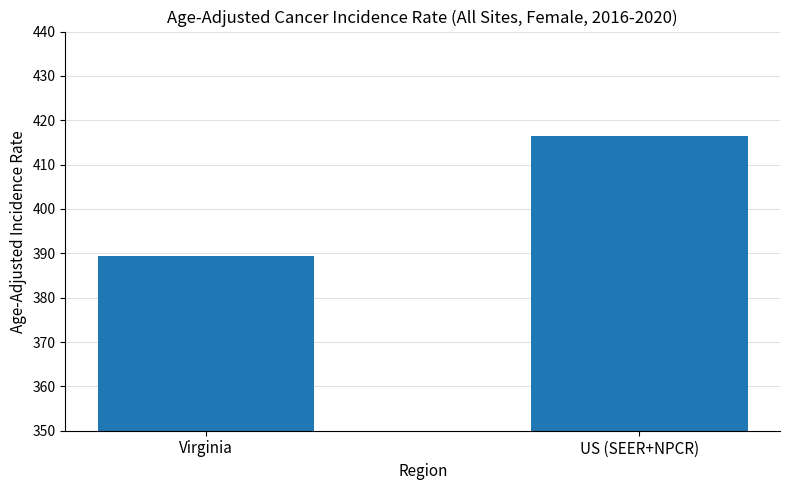

What is the difference between the maximum and minimum values?

27.1